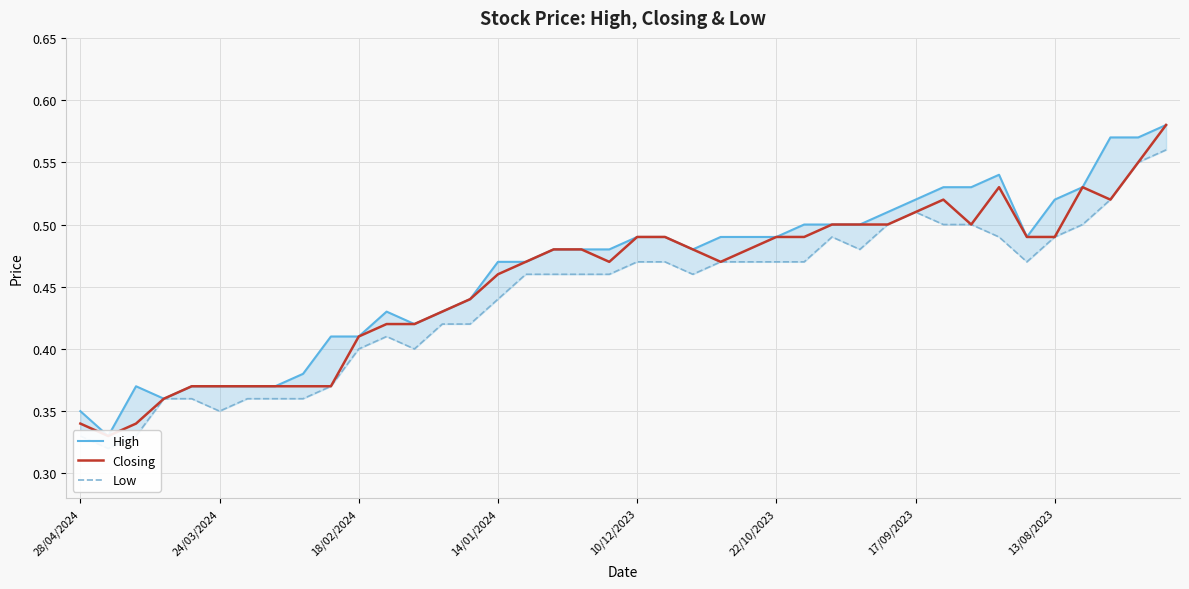

True or false: Closing has more than 2 interior local peaks.

True